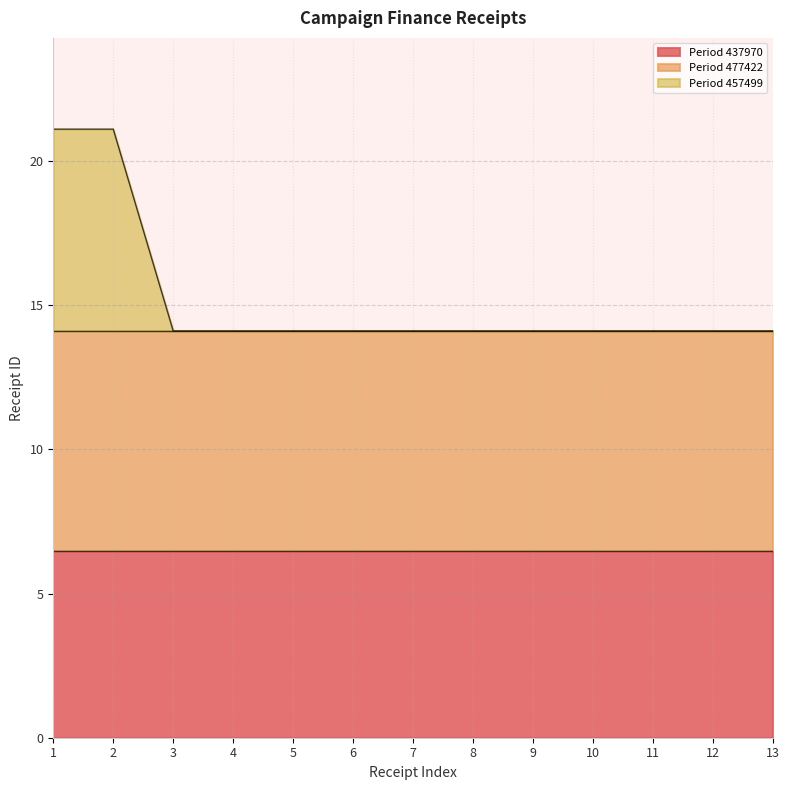

Reading right to left, extract all data points from this chart.

Period 437970: 13=6.5	12=6.5	11=6.5	10=6.5	9=6.5	8=6.5	7=6.5	6=6.5	5=6.5	4=6.5	3=6.5	2=6.5	1=6.5
Period 477422: 13=14.1	12=14.1	11=14.1	10=14.1	9=14.1	8=14.1	7=14.1	6=14.1	5=14.1	4=14.1	3=14.1	2=14.1	1=14.1
Period 457499: 13=14.1	12=14.1	11=14.1	10=14.1	9=14.1	8=14.1	7=14.1	6=14.1	5=14.1	4=14.1	3=14.1	2=21.1	1=21.1